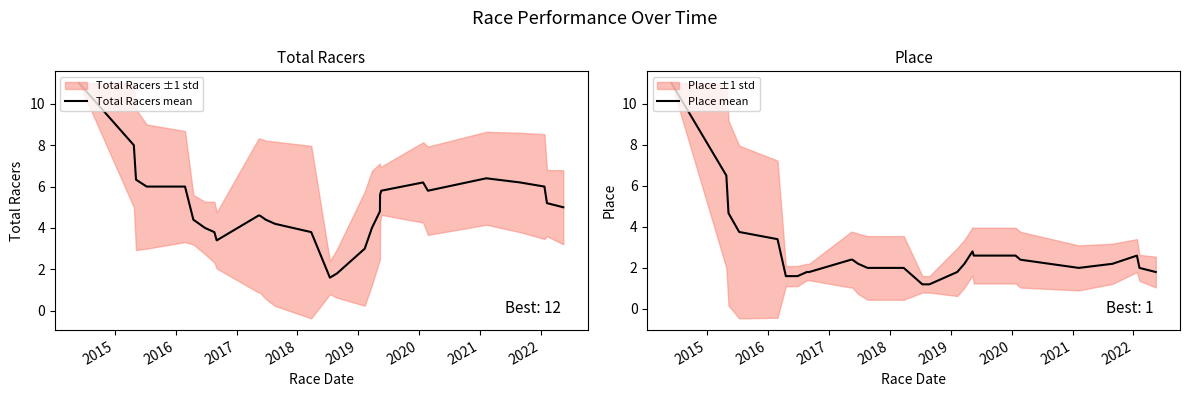

What is the sum of all Place mean values?

77.3